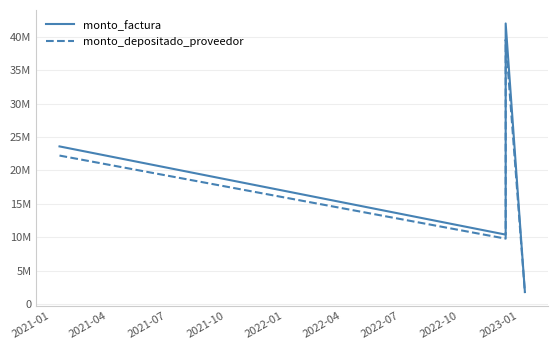

Which series has the largest total across all categories?

monto_factura